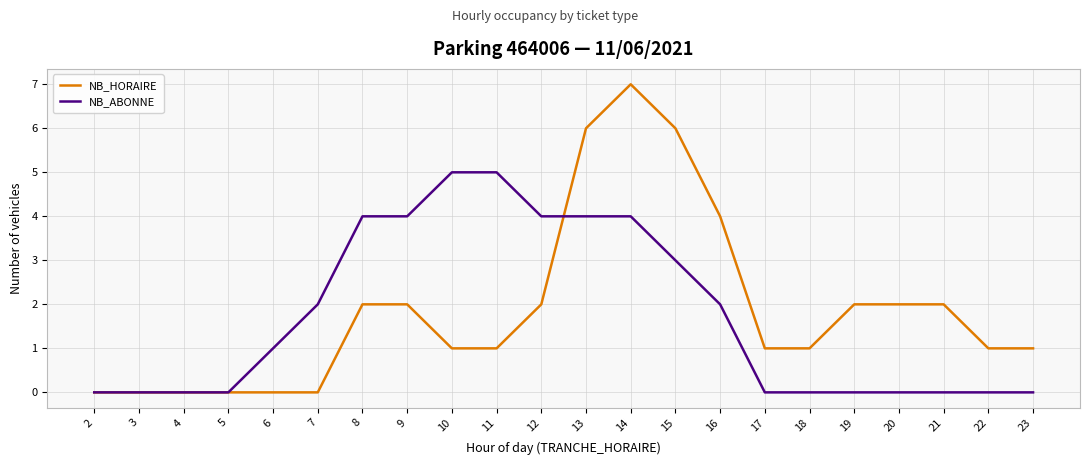

What is the highest value of the NB_ABONNE series?

5